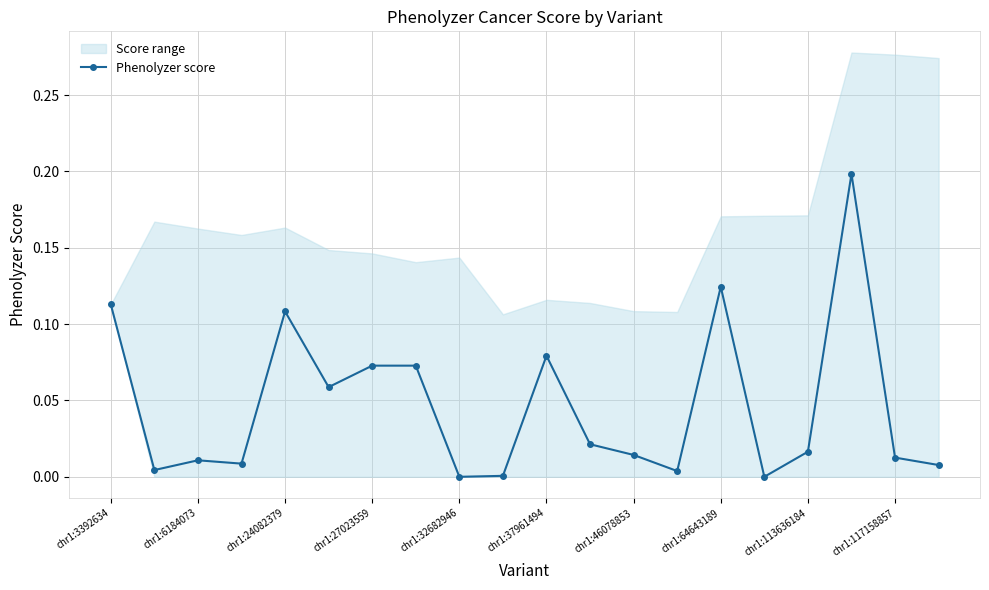

Is this an area chart (filled region under the line)?

No